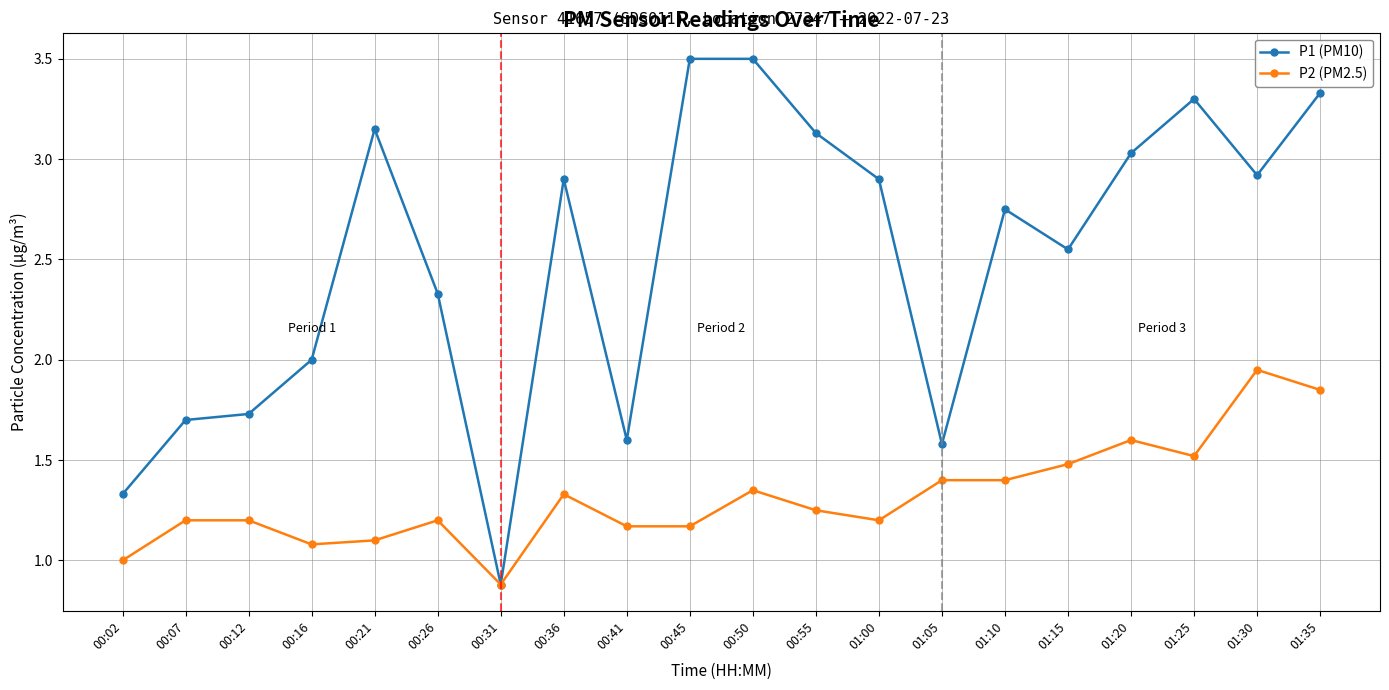

At which category does the chart reach its minimum across all series?

00:31